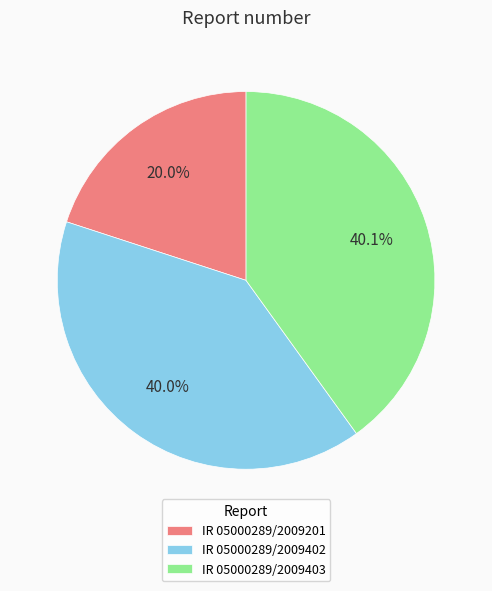

What percentage is the IR 05000289/2009201 slice, to the nearest percent?

20%